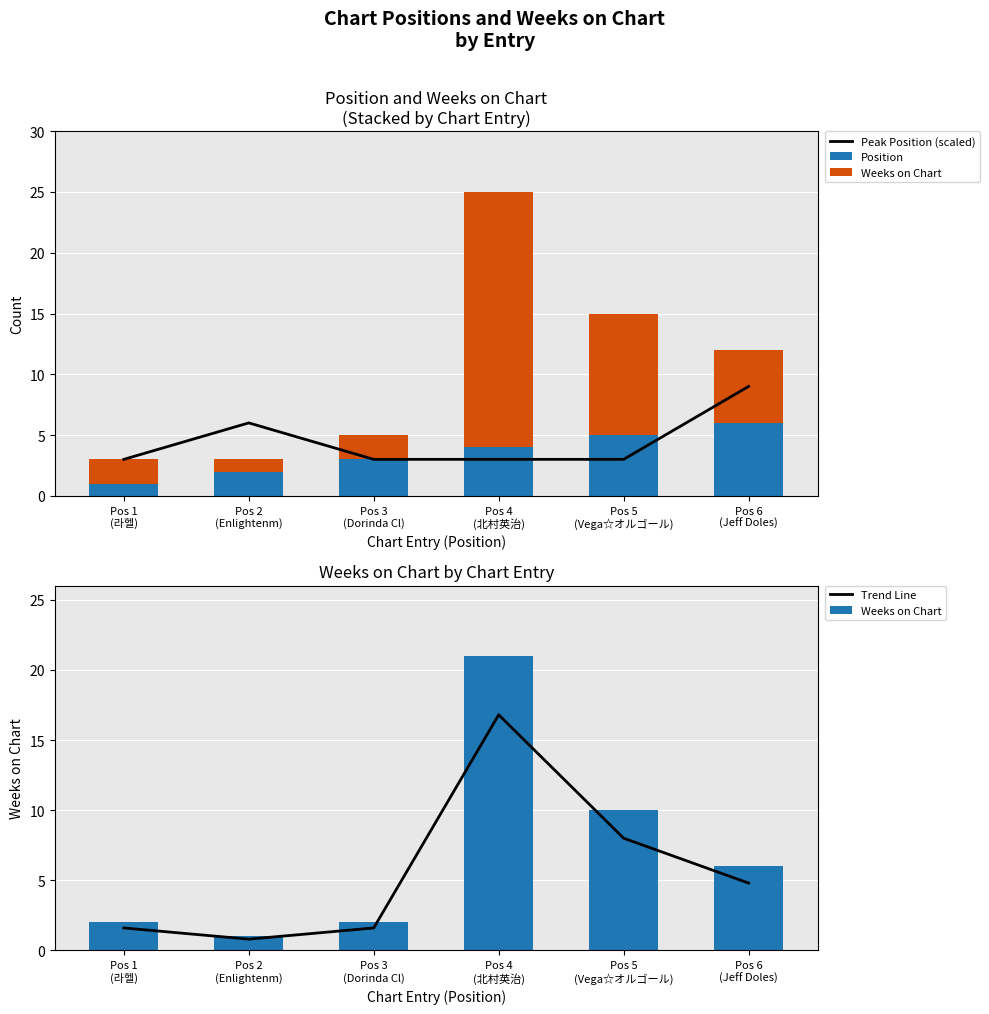

What is the label of the 5th bar from the right?

Pos 2
(Enlightenm)